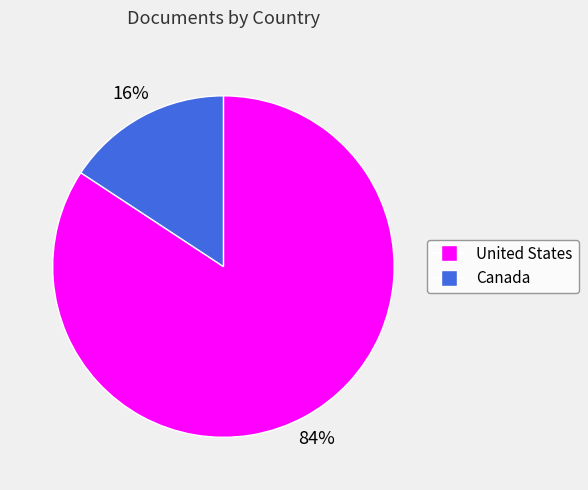

Is there a majority slice in this chart?

Yes